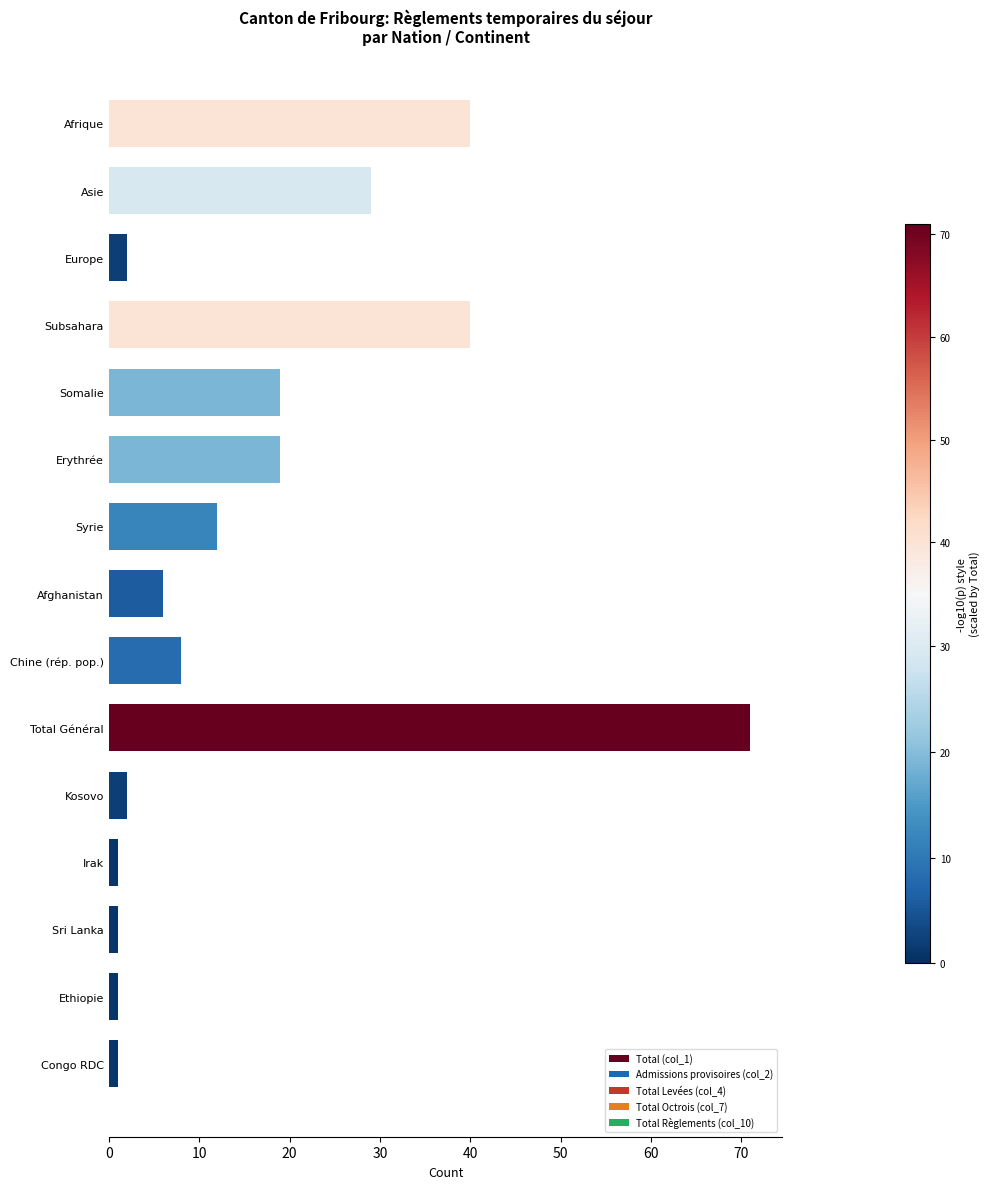

What is the change in value from Syrie to Kosovo?

-10